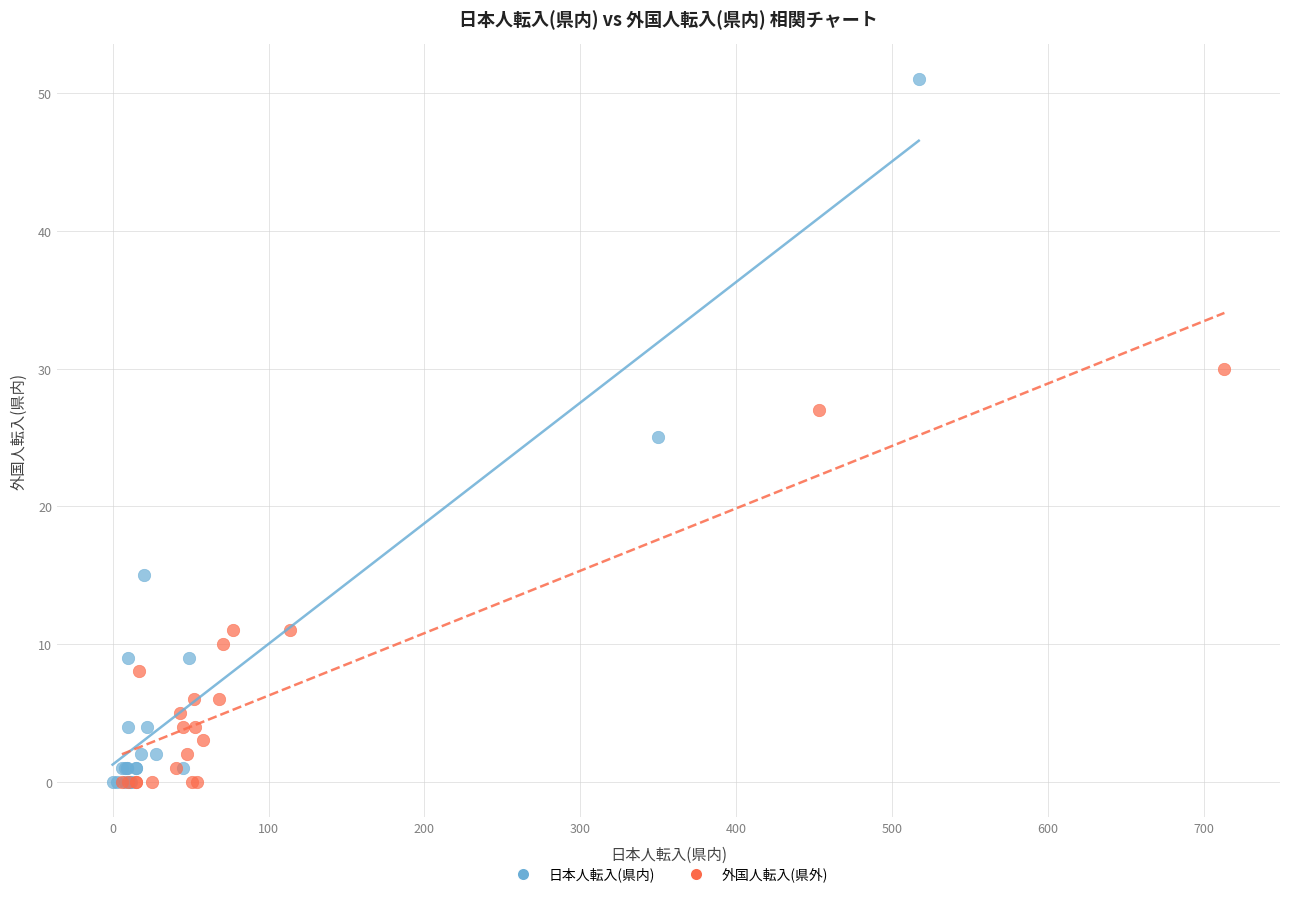

What are all the series names shown in the legend?

日本人転入(県内), 外国人転入(県外)